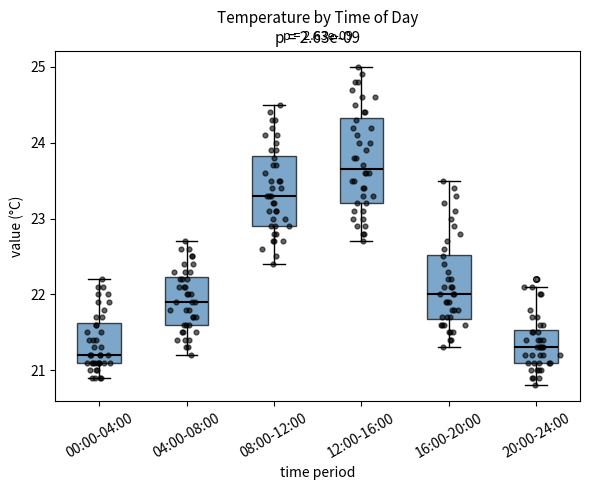

Reading left to right, read every box against the y-axis: the position of its median line, the range the box covers, and the ends of its whiskers. The values are not printed on the chart, so give them approximately, as read against the axis.

00:00-04:00: median 21.2, box 21.1 to 21.6, whiskers 20.9 to 22.2
04:00-08:00: median 21.9, box 21.6 to 22.2, whiskers 21.2 to 22.7
08:00-12:00: median 23.3, box 22.9 to 23.8, whiskers 22.4 to 24.5
12:00-16:00: median 23.7, box 23.2 to 24.3, whiskers 22.7 to 25.0
16:00-20:00: median 22.0, box 21.7 to 22.5, whiskers 21.3 to 23.5
20:00-24:00: median 21.3, box 21.1 to 21.5, whiskers 20.8 to 22.1